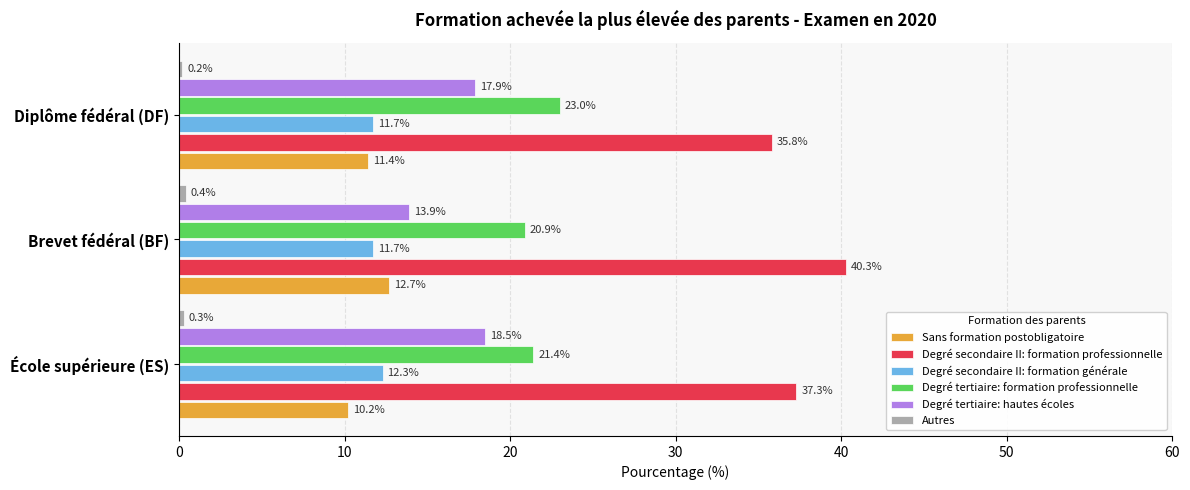

Which series has the largest total across all categories?

Degré secondaire II: formation professionnelle